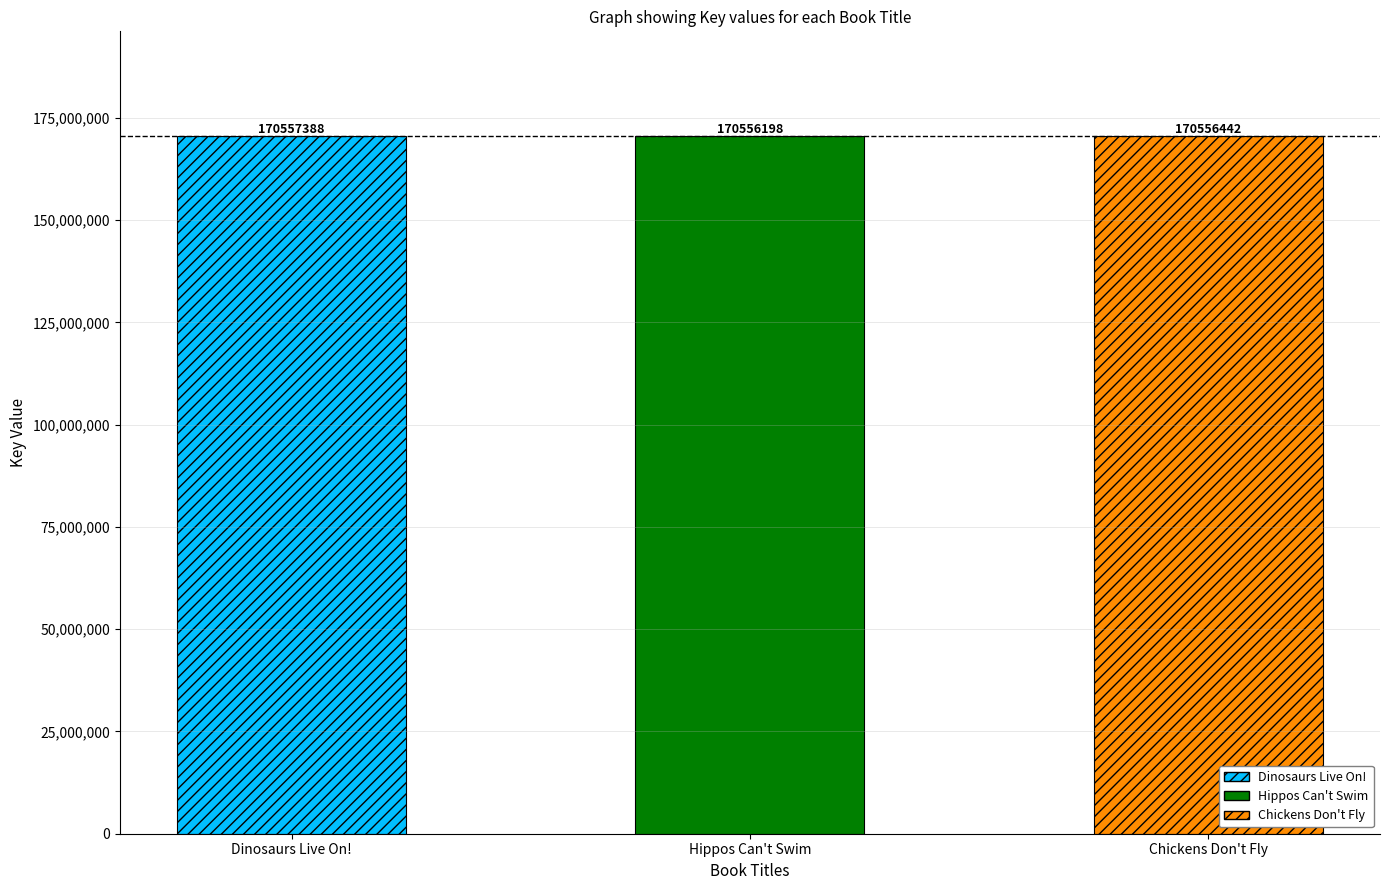

Between Hippos Can't Swim and Dinosaurs Live On!, which is larger?

Dinosaurs Live On!